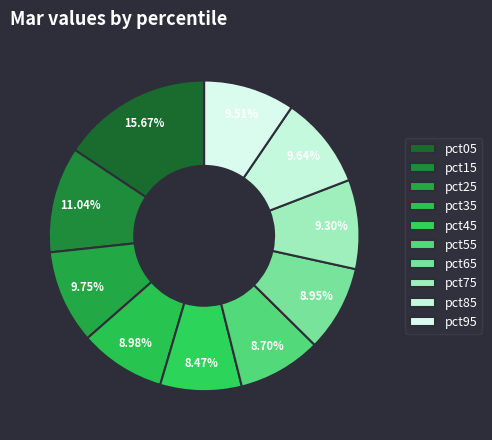

Does pct55 represent more than half of the total?

No